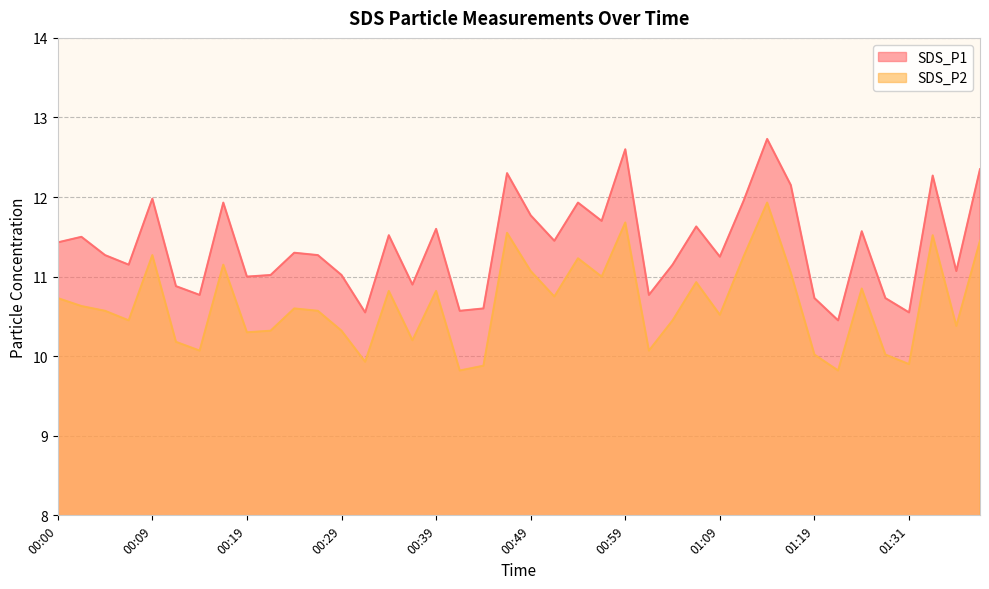

The value of SDS_P2 at 01:14 is 11.9. True or false?

True